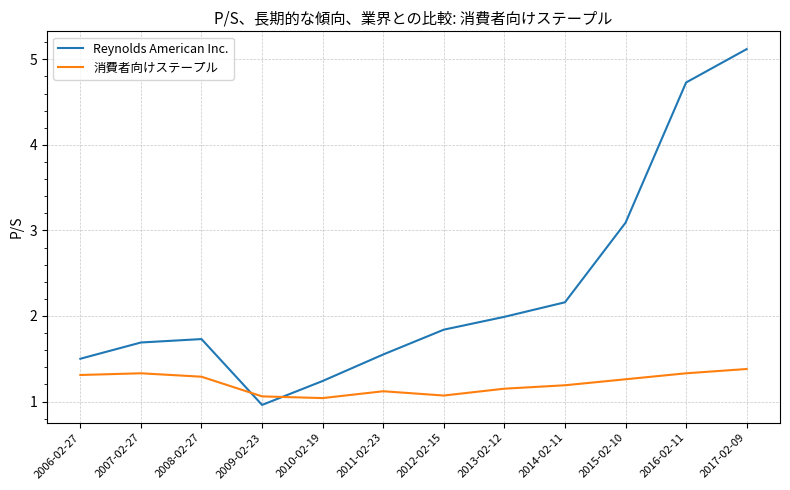

What is the maximum value for 消費者向けステープル?

1.4